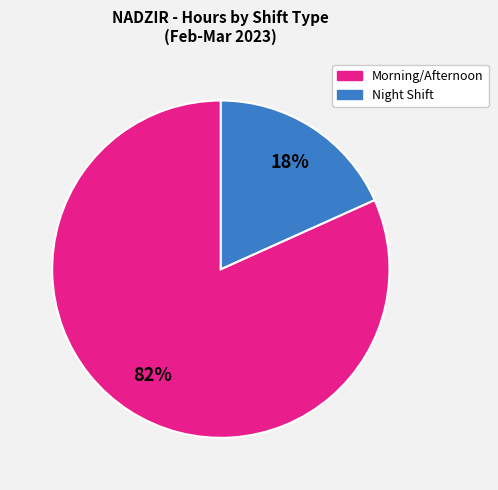

Is there a majority slice in this chart?

Yes